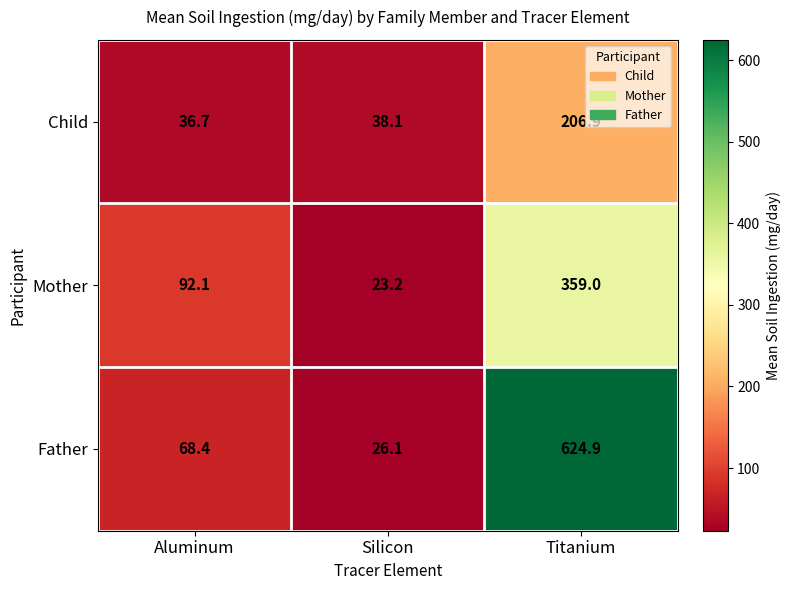

What is the difference between the highest and lowest values at Silicon?

14.9